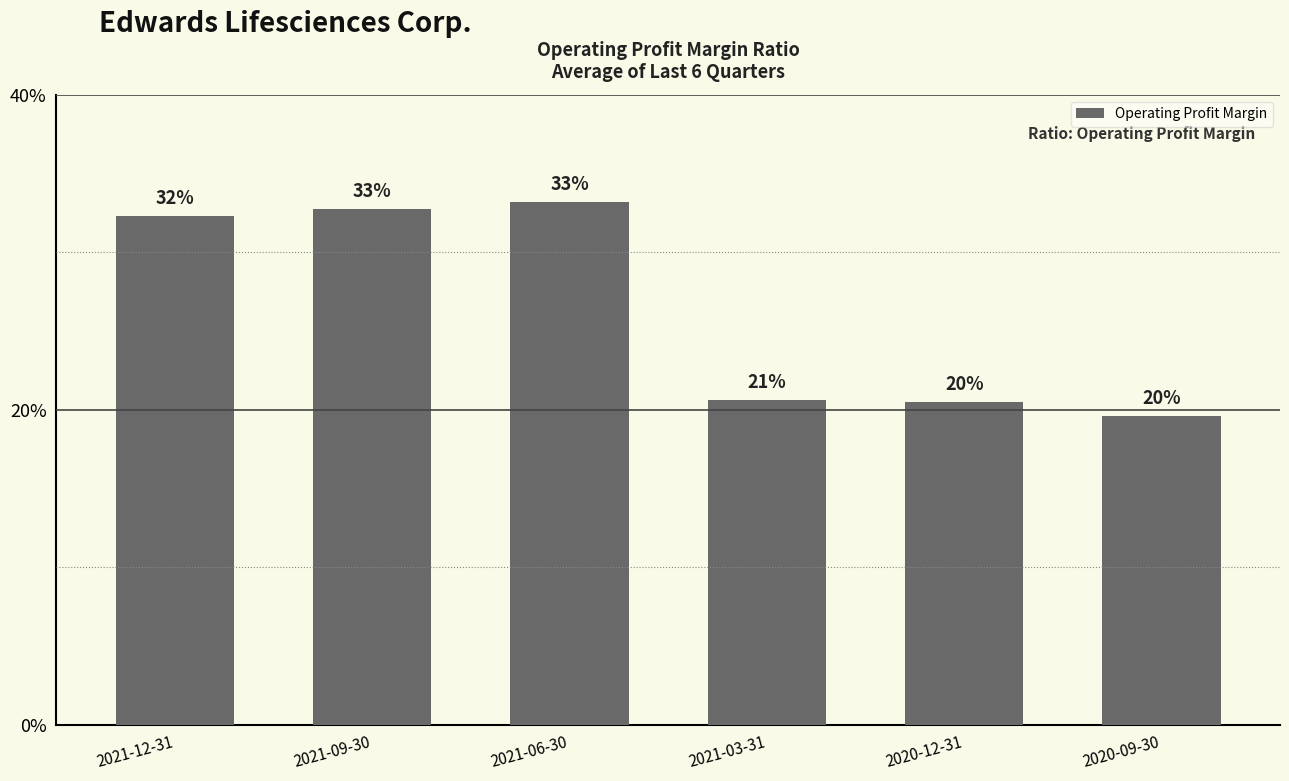

Rank the categories by value from highest to lowest.

2021-06-30, 2021-09-30, 2021-12-31, 2021-03-31, 2020-12-31, 2020-09-30